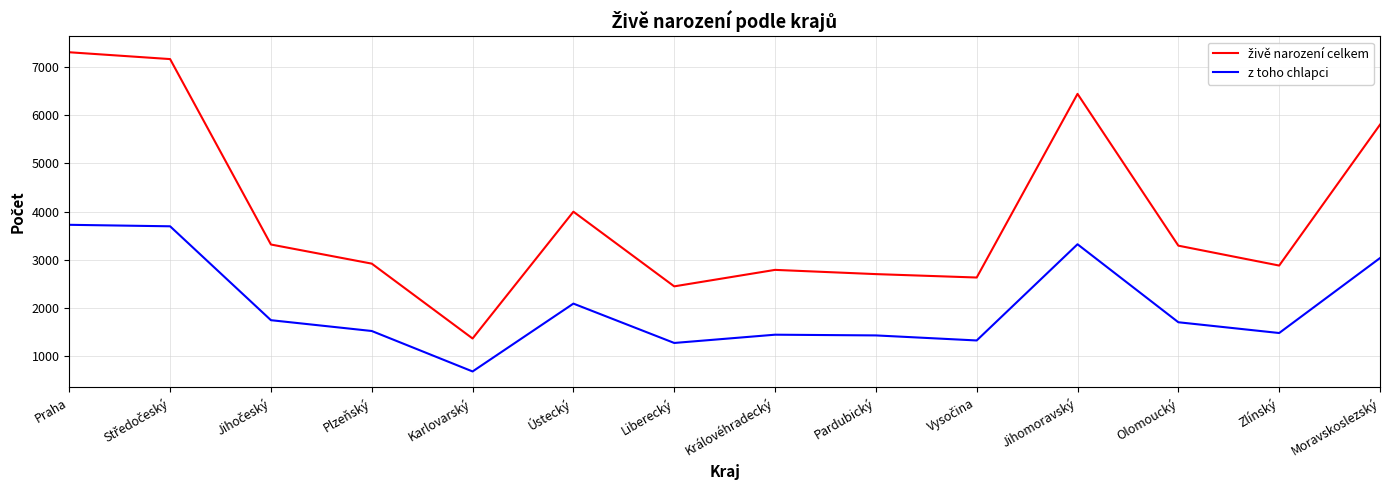

Which label corresponds to the smallest value in the chart?

Karlovarský